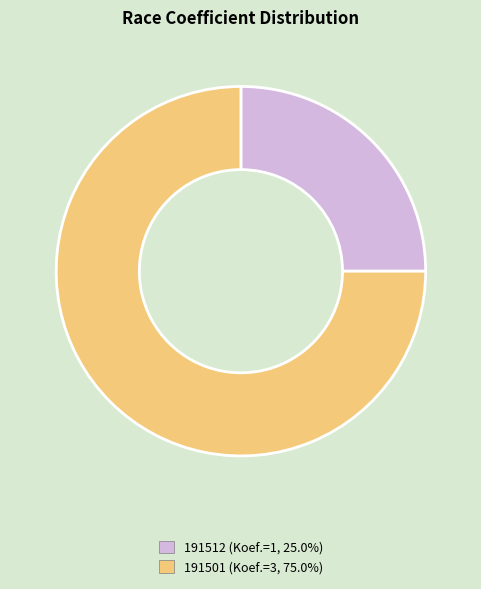

Rank the categories by value from lowest to highest.

191512, 191501